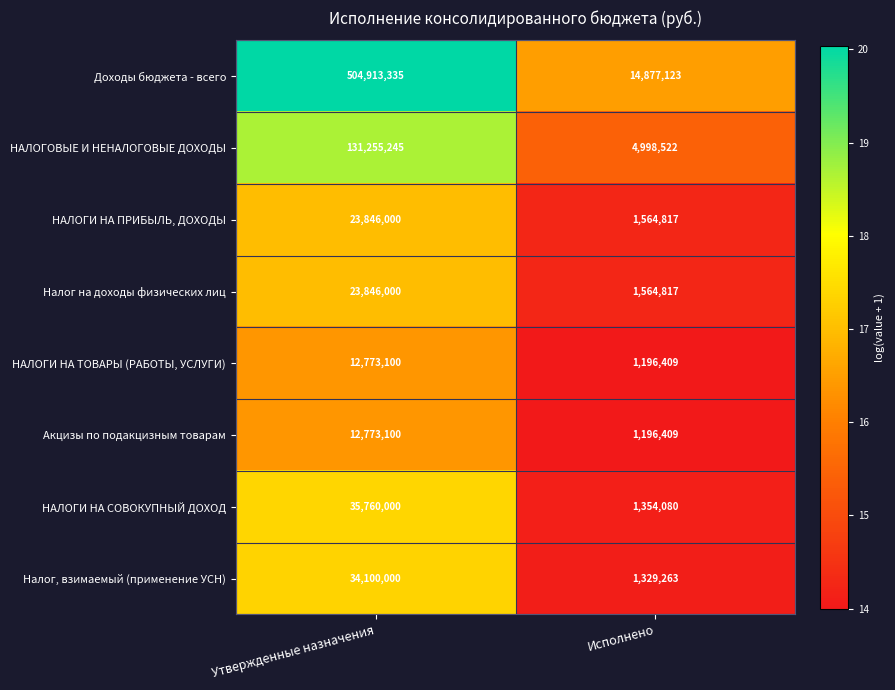

What is the sum of the НАЛОГИ НА ПРИБЫЛЬ, ДОХОДЫ values at Утвержденные назначения and Исполнено?

25410817